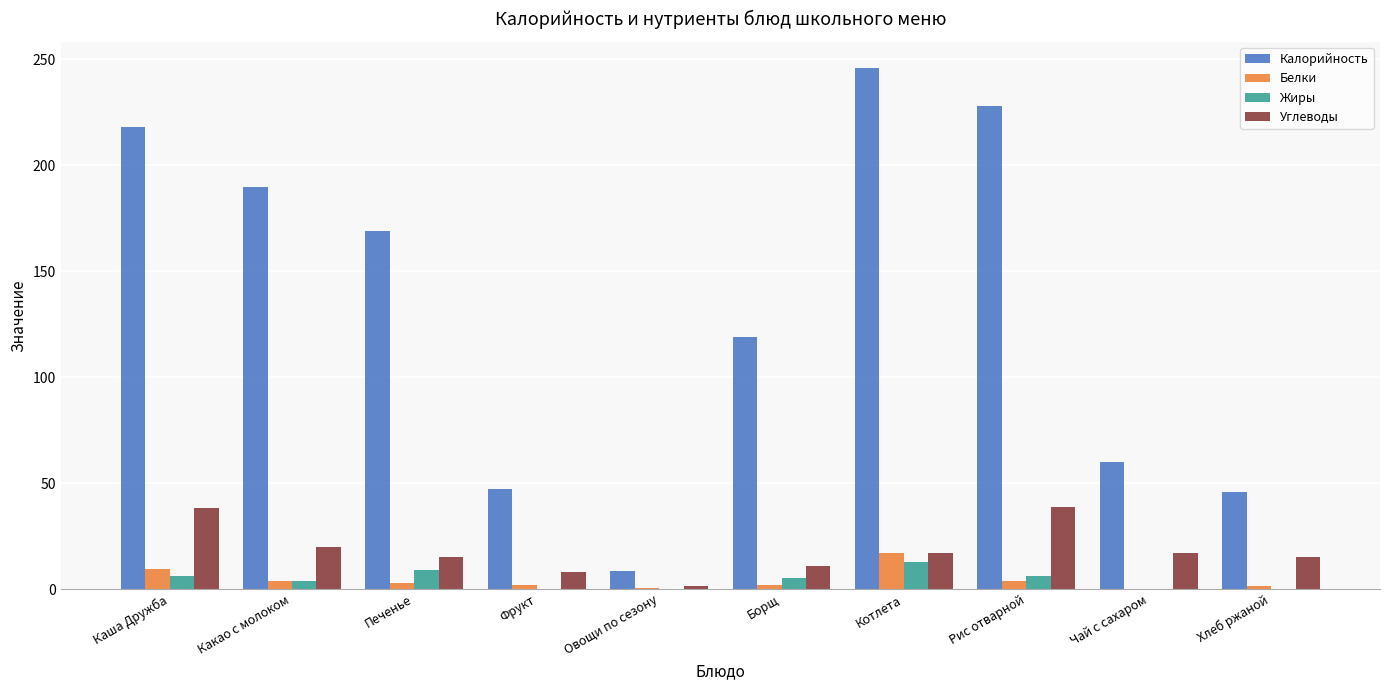

At which category does the chart reach its peak across all series?

Котлета